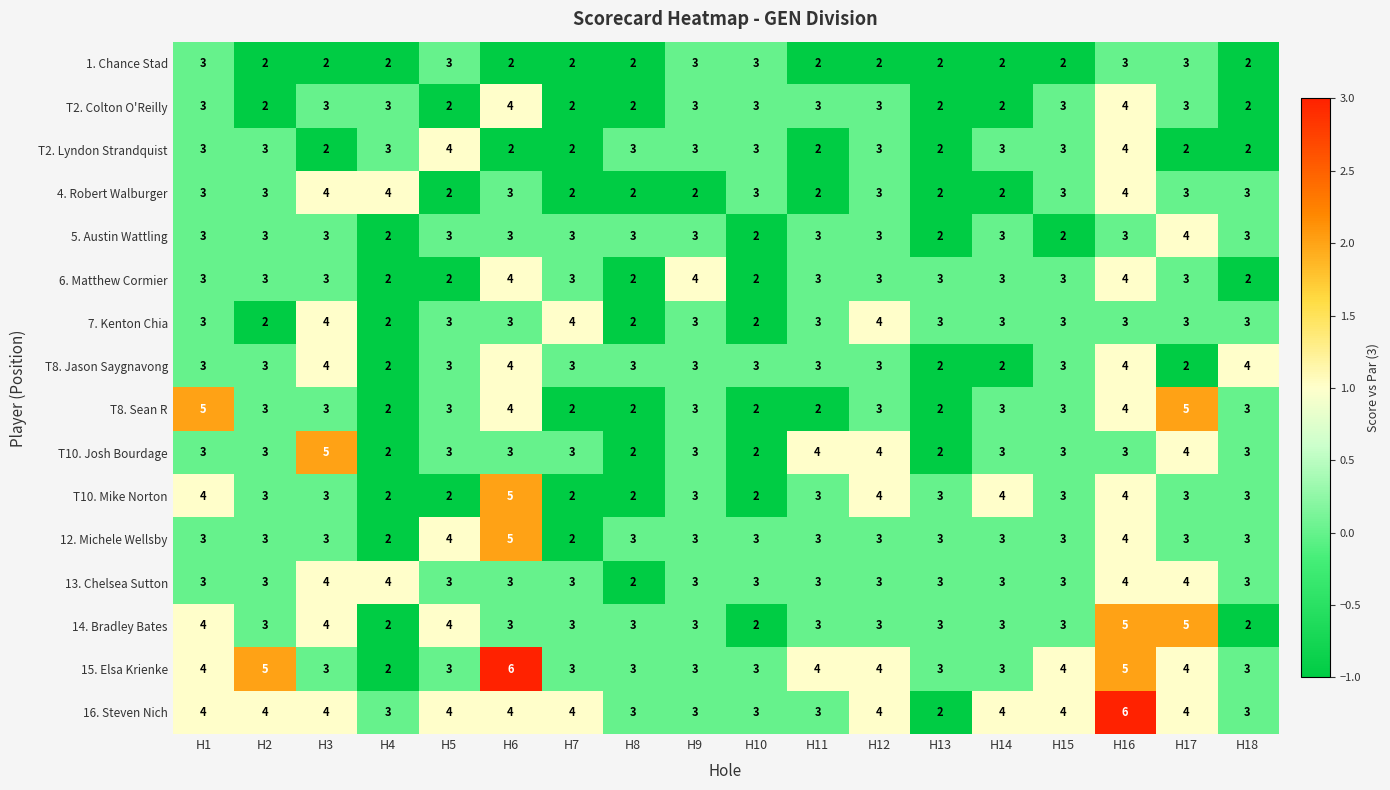

What is the total value across all series at H1?

54